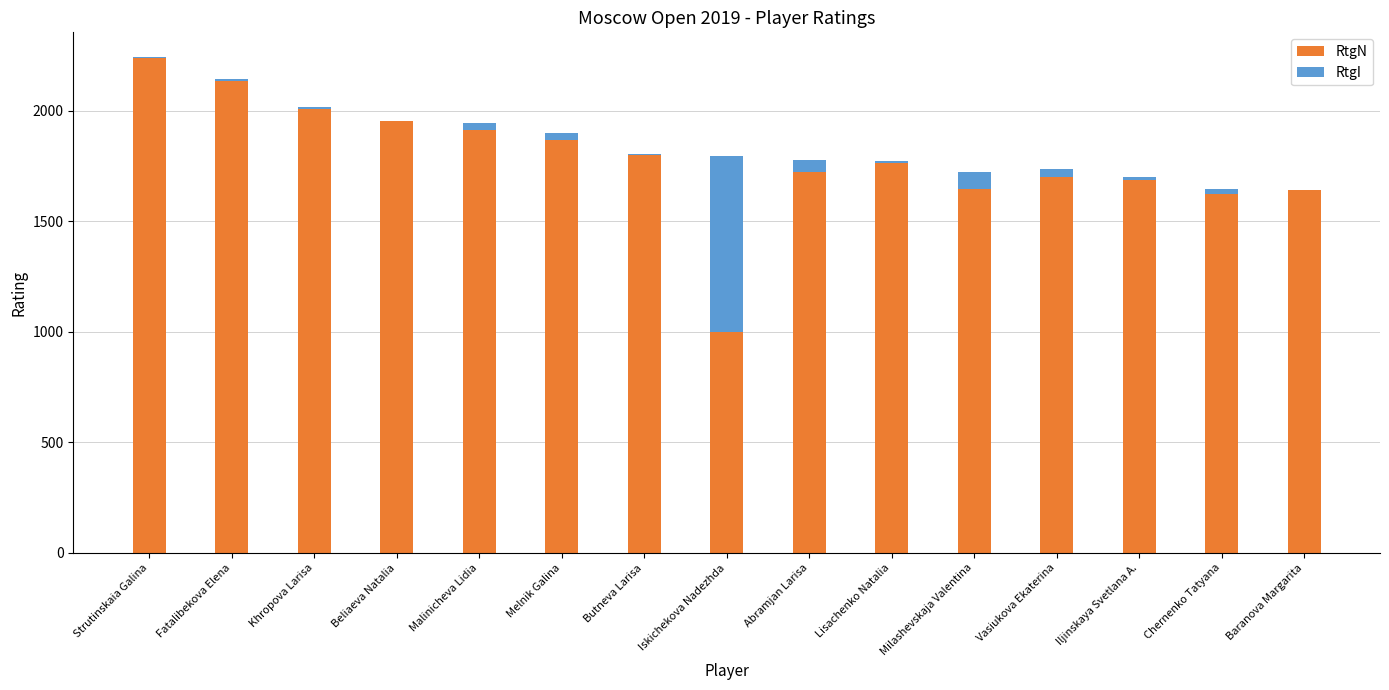

Which category has the highest value in the RtgN series?

Strutinskaia Galina